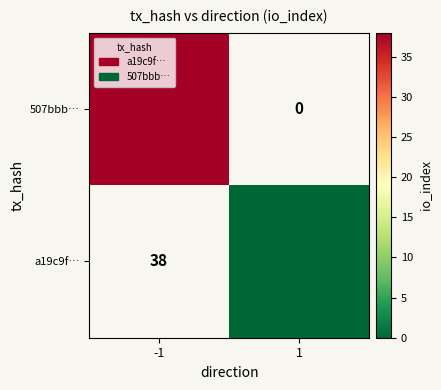

Read the 507bbb… value at -1.

38.0